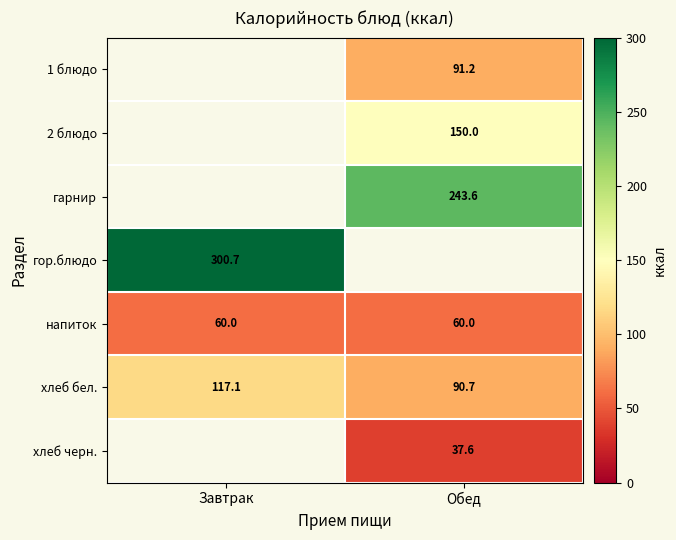

Which category has the highest value in the хлеб бел. series?

Завтрак